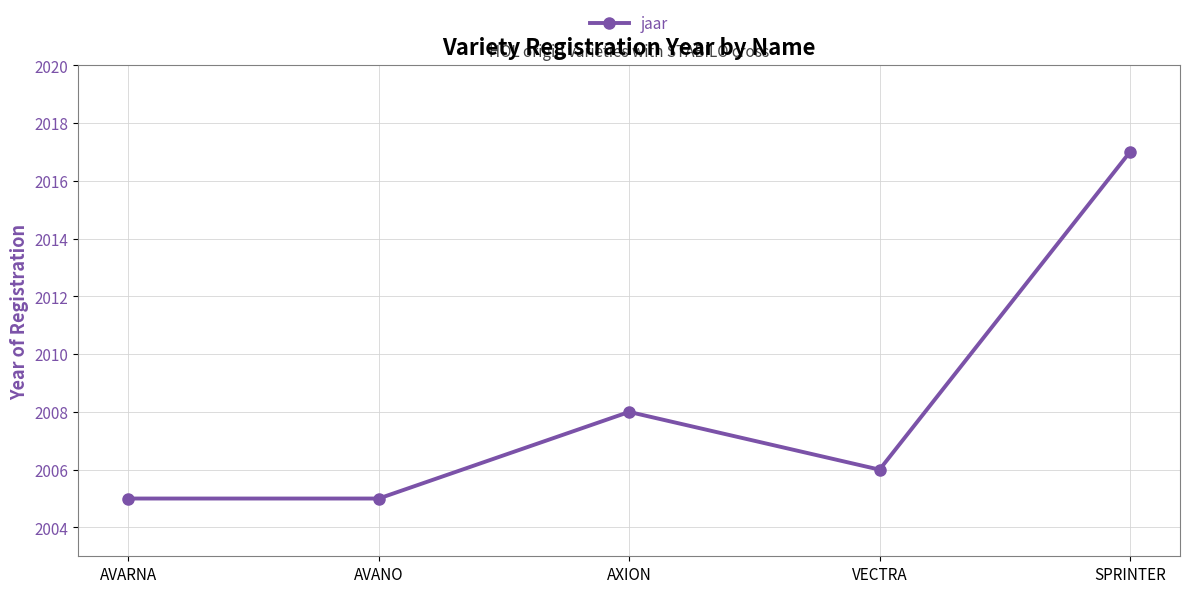

How many data points are less than 2006?

2